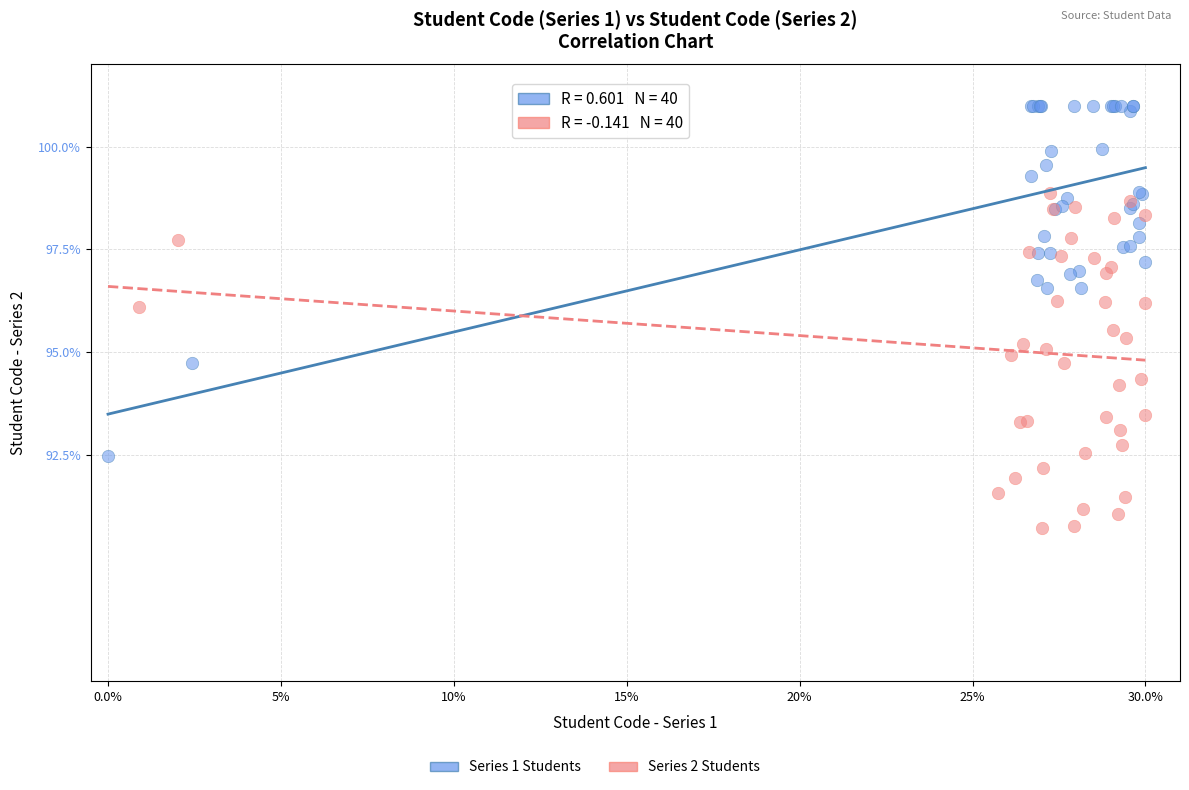

Which series contains the highest Y value?

Series 1 Students